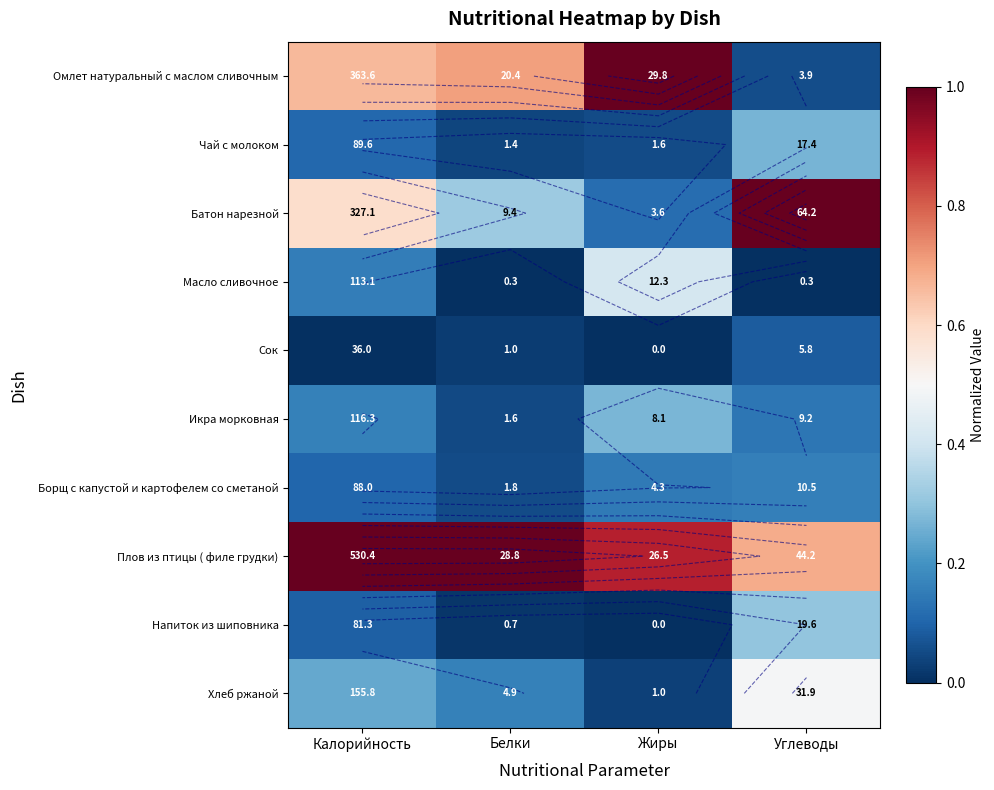

At how many categories does at least one series exceed 0?

4